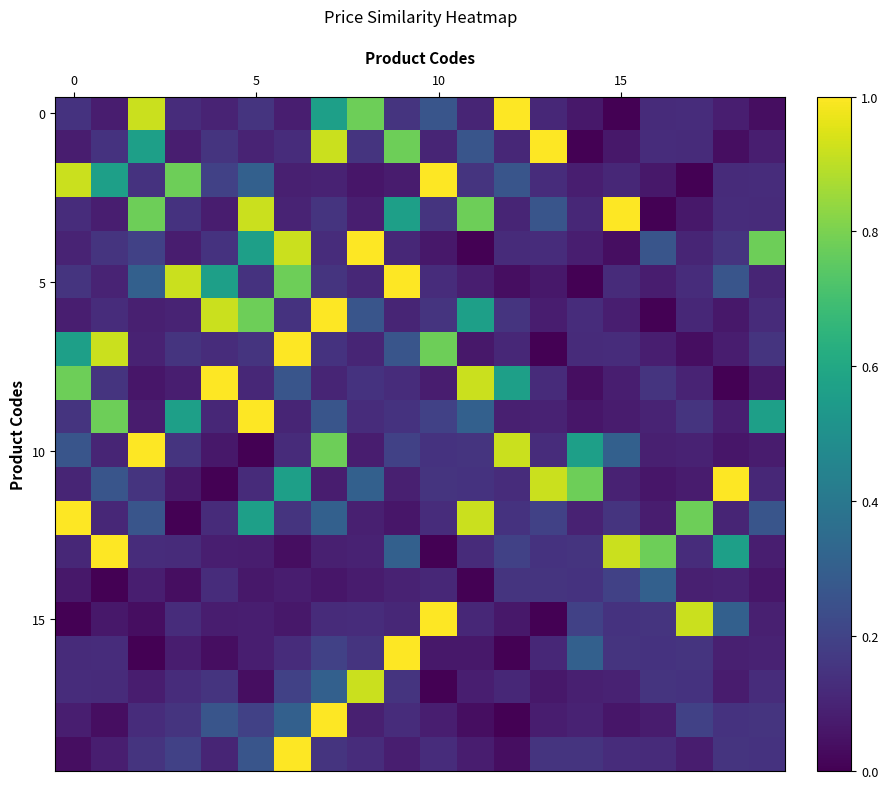

Count the number of data series in this chart.

20